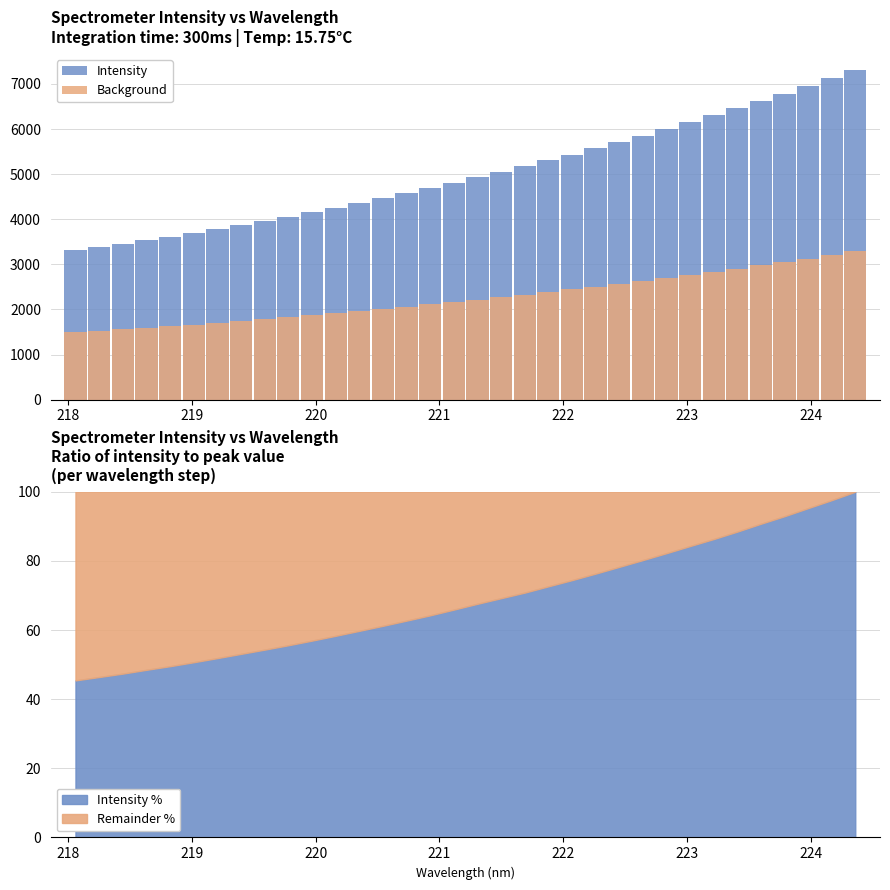

How many bars are there in total?

68